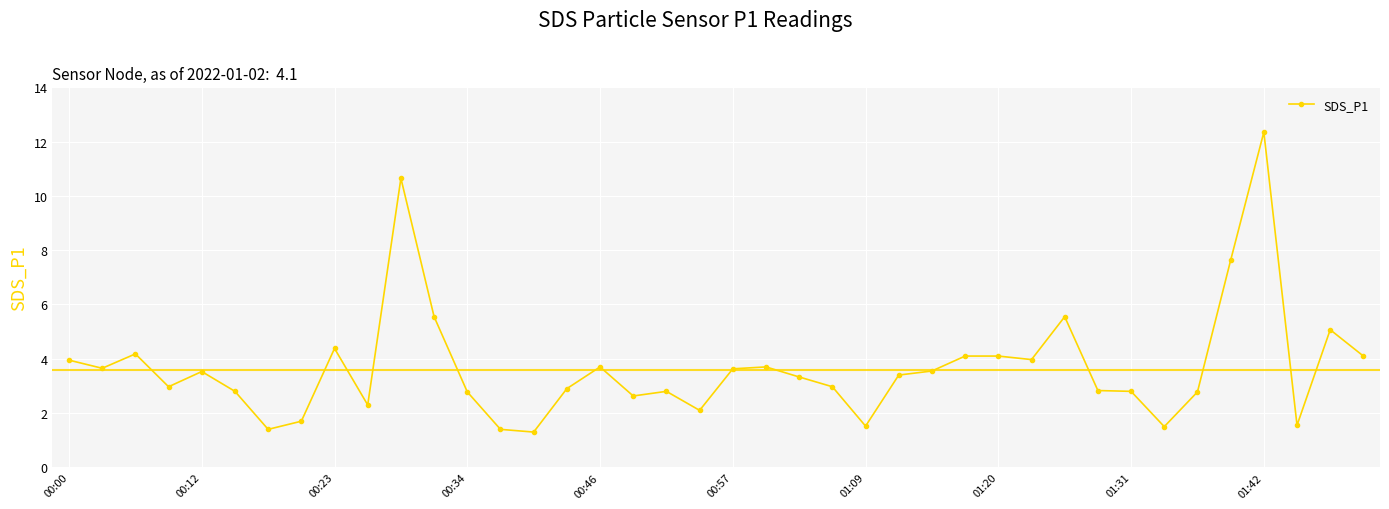

What is the value of the 10th point from the left?

2.3